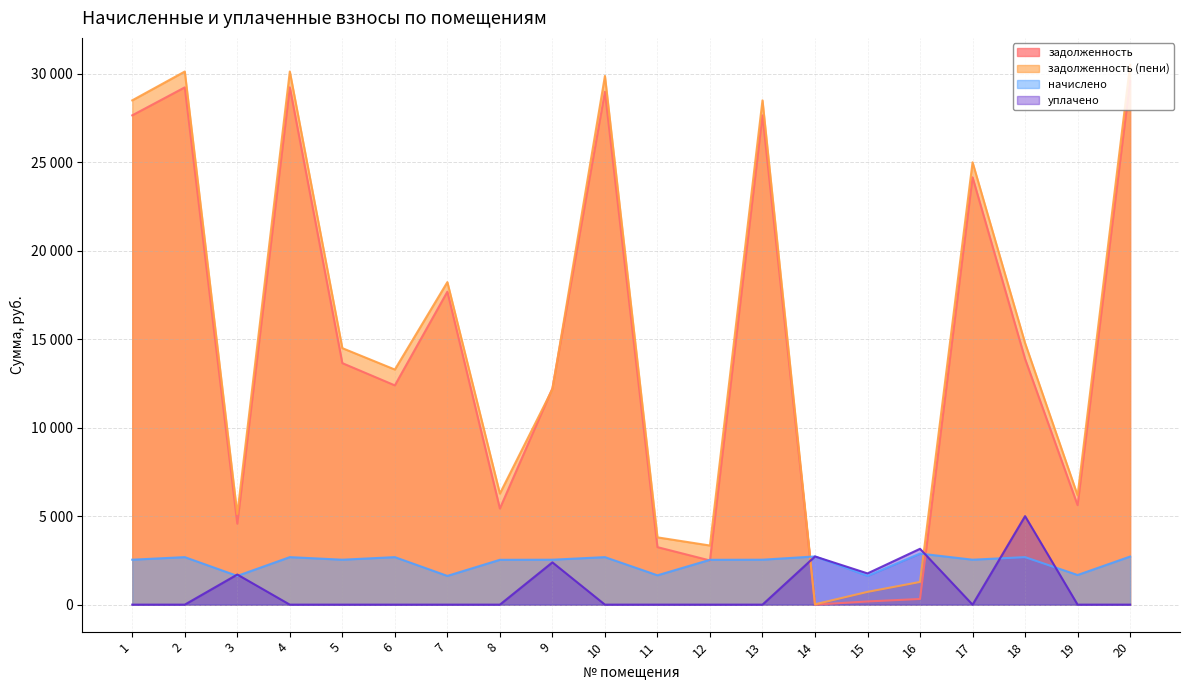

What are all the series names shown in the legend?

задолженность, задолженность (пени), начислено, уплачено